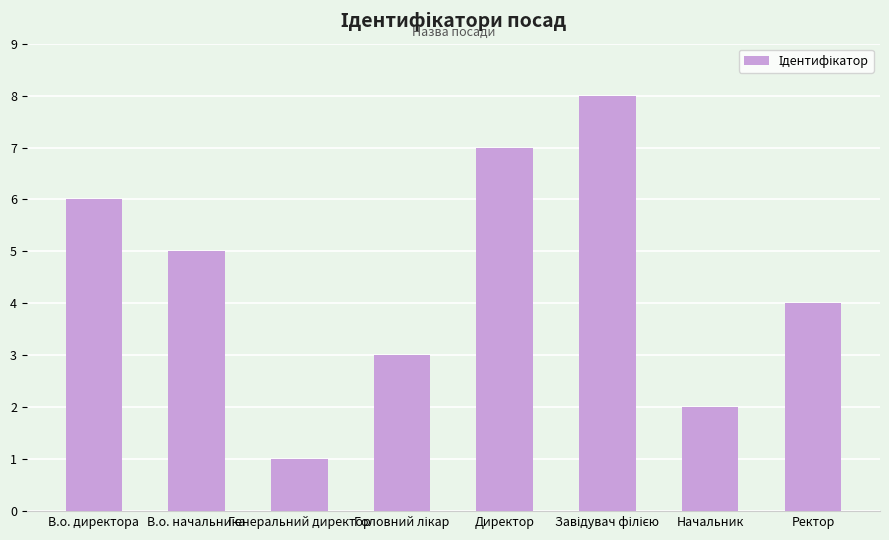

Are the bars horizontal?

No